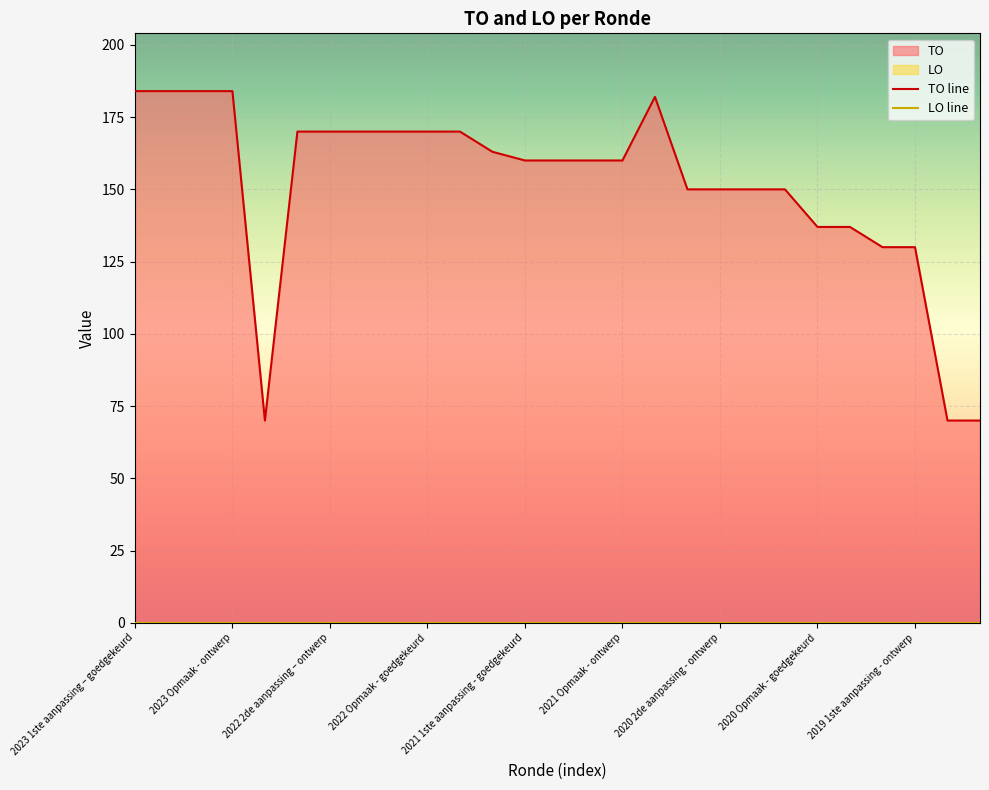

Reading right to left, what are all the values shown in this chart?

2019 opmaak - ontwerp=70	2019 opmaak - goedgekeurd=70	2019 1ste aanpassing - ontwerp=130	2019 1ste aanpassing – goedgekeurd=130	2020 Opmaak - ontwerp=137	2020 Opmaak - goedgekeurd=137	2020 1ste aanpassing – ontwerp=150	2020 1ste aanpassing - goedgekeurd=150	2020 2de aanpassing - ontwerp=150	2020 2de aanpassing - goedgekeurd=150	2020 uitvoering=182	2021 Opmaak - ontwerp=160	2021 Opmaak - goedgekeurd=160	2021 1ste aanpassing – ontwerp=160	2021 1ste aanpassing - goedgekeurd=160	2021 uitvoering=163	2022 Opmaak - ontwerp=170	2022 Opmaak - goedgekeurd=170	2022 1ste aanpassing – ontwerp=170	2022 1ste aanpassing – goedgekeurd=170	2022 2de aanpassing – ontwerp=170	2022 2de aanpassing – goedgekeurd=170	2022 uitvoering=70	2023 Opmaak - ontwerp=184	2023 Opmaak – goedgekeurd=184	2023 1ste aanpassing – ontwerp=184	2023 1ste aanpassing – goedgekeurd=184